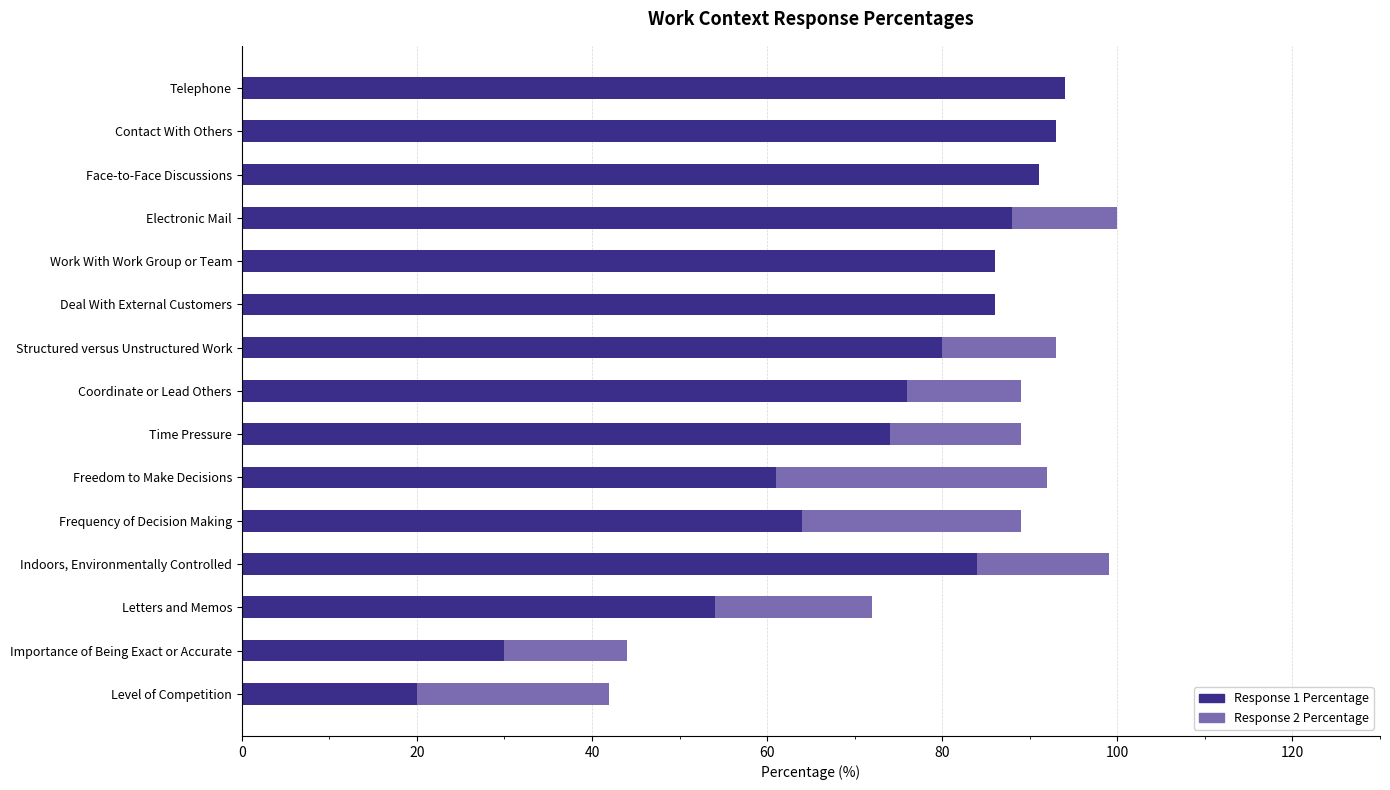

The Response 1 Percentage series shows 76 at Coordinate or Lead Others. True or false?

True